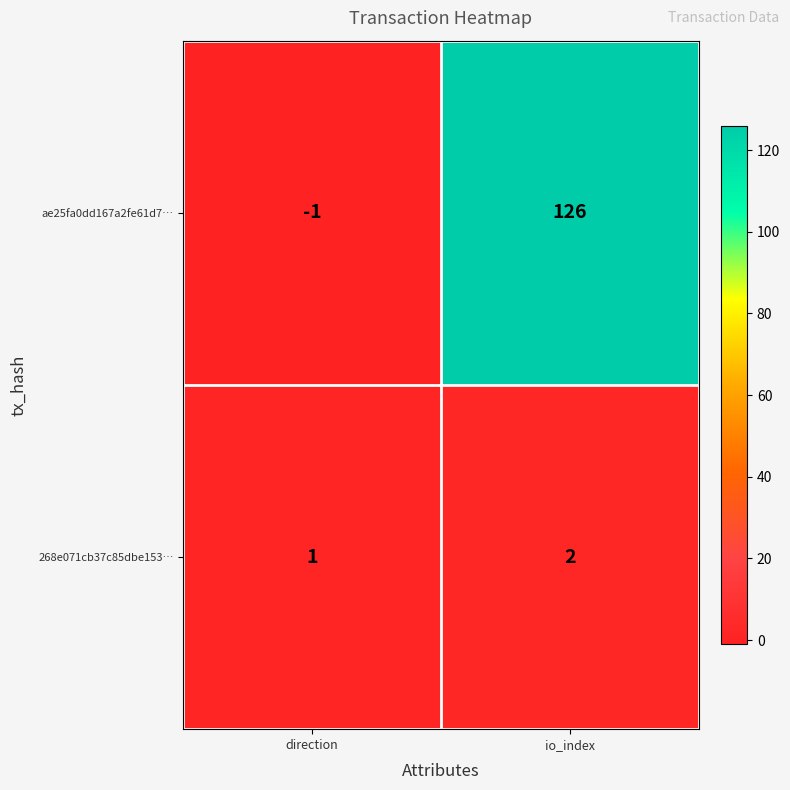

What is the greatest value displayed?

126